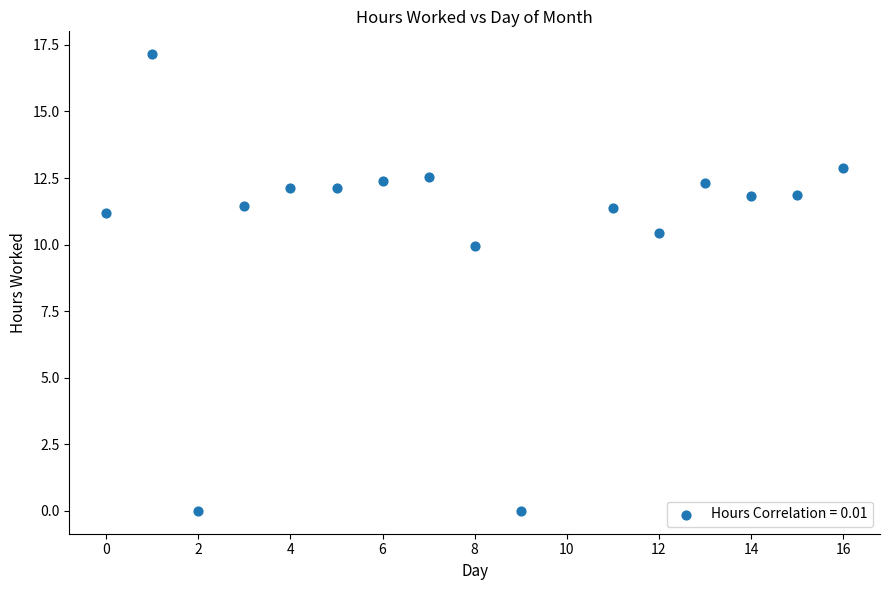

What is the range of X values (max minus min)?

16.0